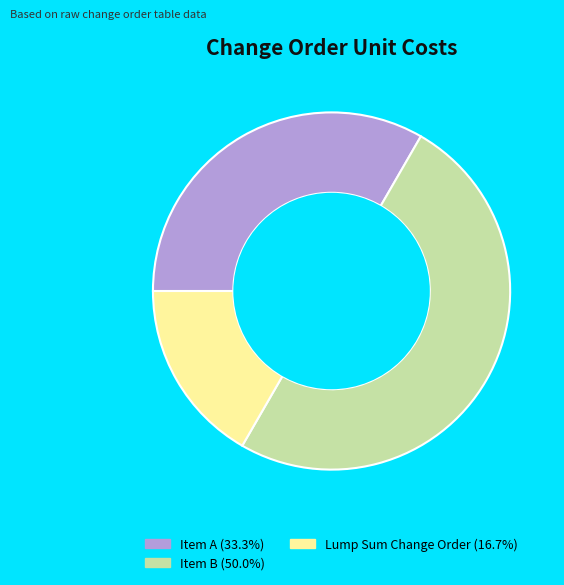

Which has a higher value, Lump Sum Change Order or Item B?

Item B